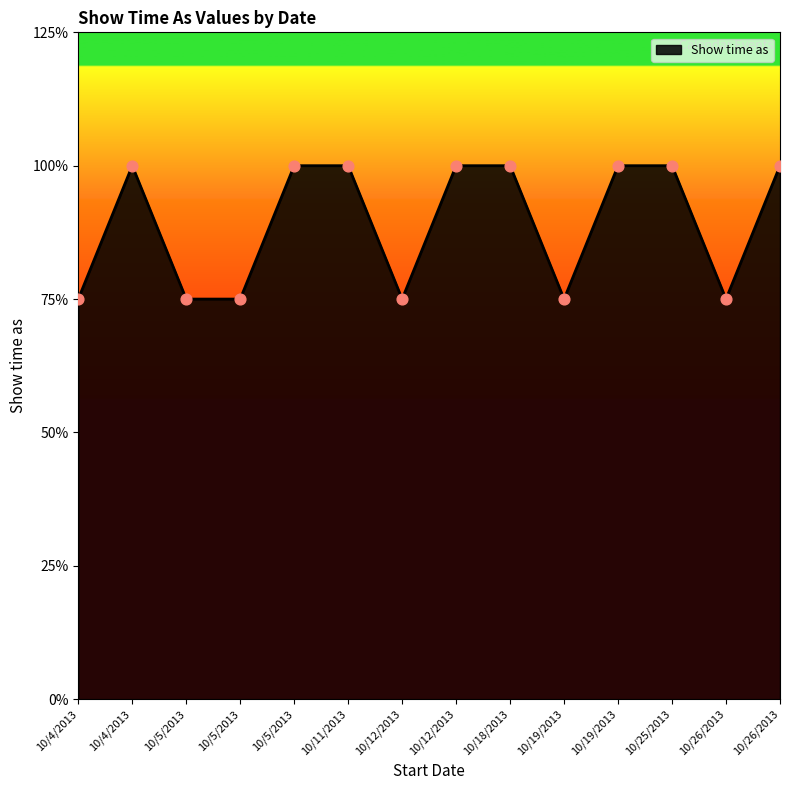

Between 10/18/2013 and 10/5/2013, which is larger?

10/18/2013